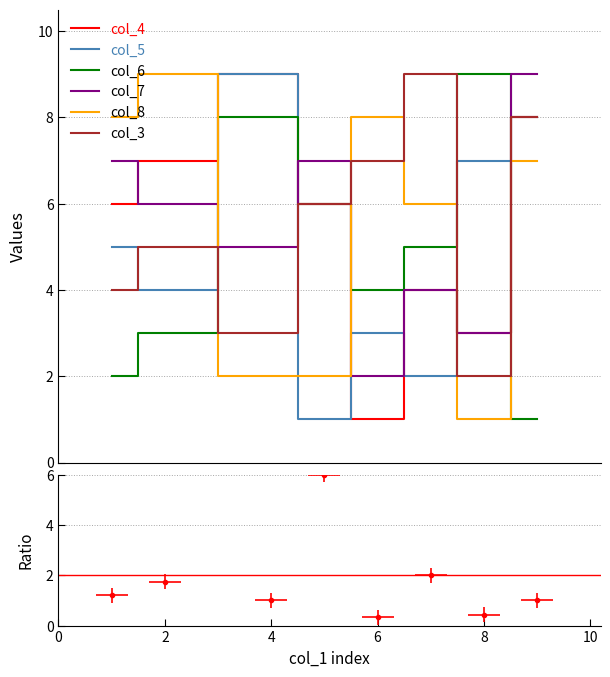

True or false: col_3 and col_7 cross at least once.

True